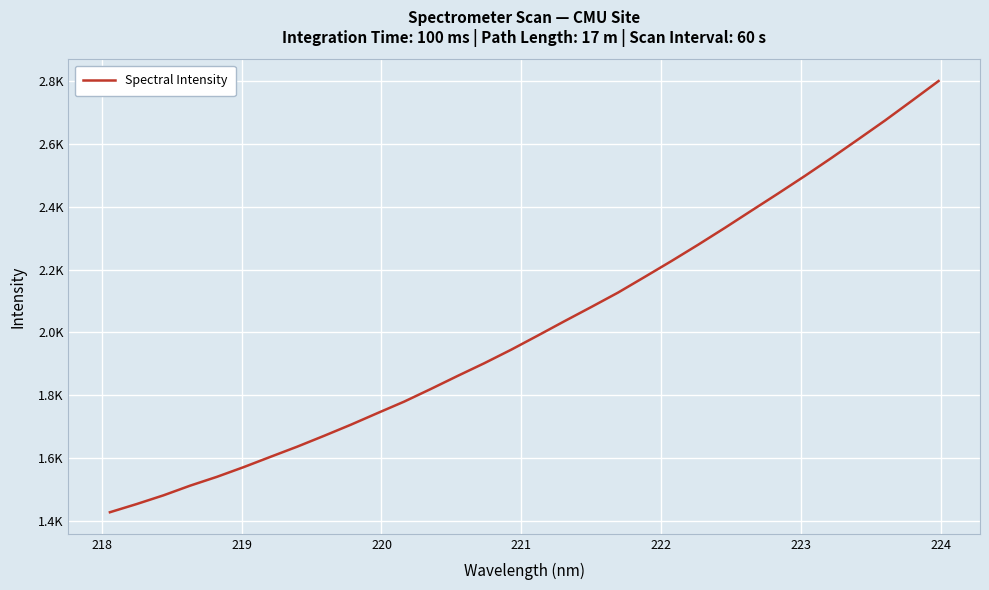

Is this an area chart (filled region under the line)?

No